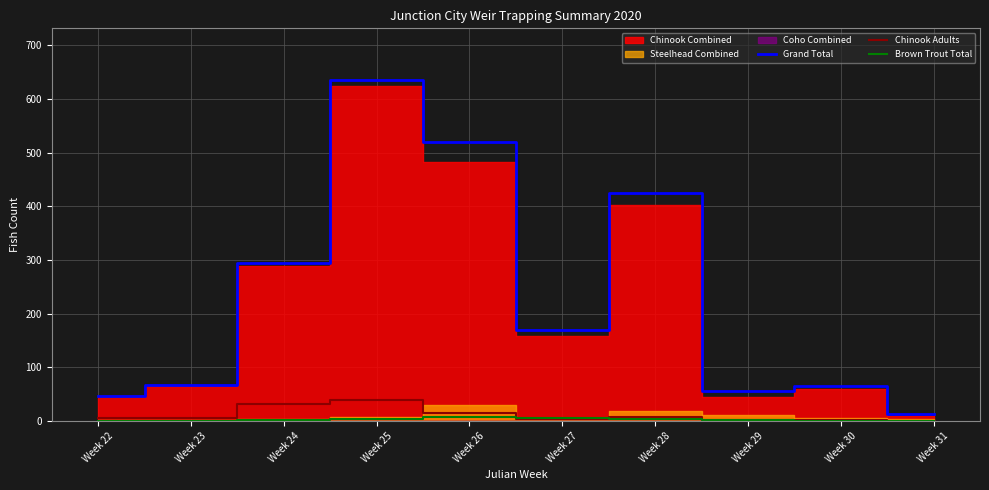

Reading left to right, extract all data points from this chart.

Grand Total: 47	67	294	636	520	170	424	56	66	13
Chinook Adults: 5	5	31	39	15	4	7	1	1	0
Brown Trout Total: 0	0	1	4	7	6	3	1	0	0